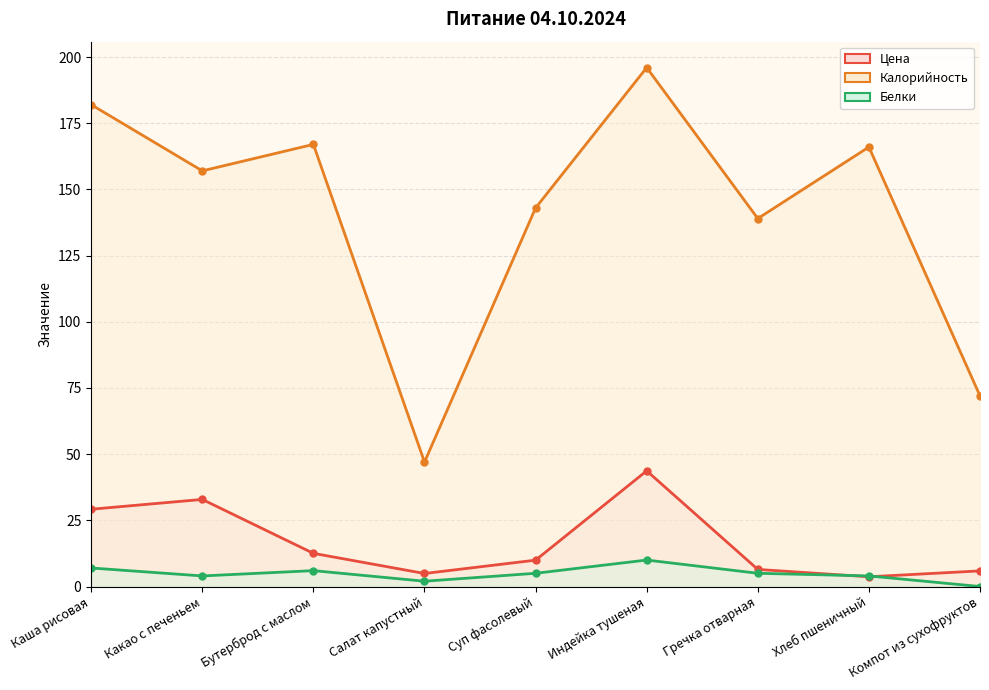

What is the average value of the Калорийность series?

141.0